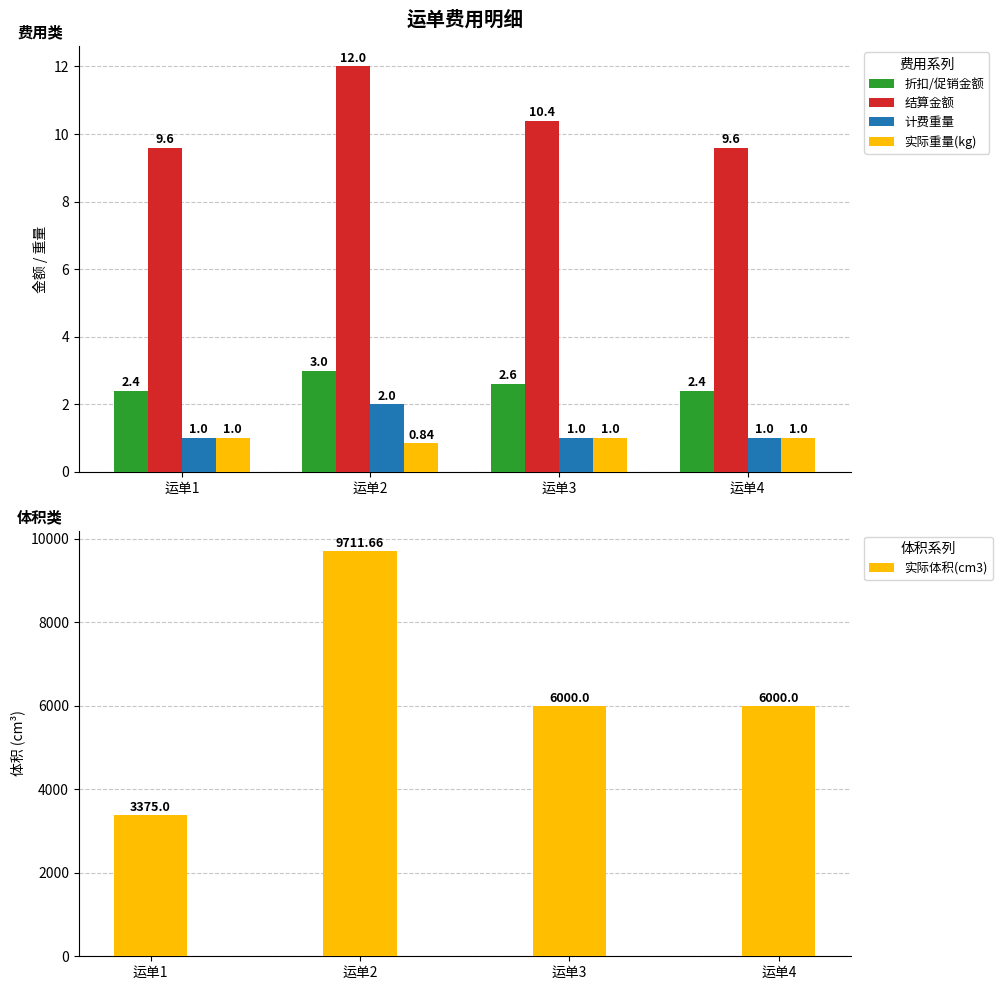

Reading left to right, extract all data points from this chart.

折扣/促销金额: 2.4	3.0	2.6	2.4
结算金额: 9.6	12.0	10.4	9.6
计费重量: 1.0	2.0	1.0	1.0
实际重量(kg): 1.0	0.8	1.0	1.0
实际体积(cm3): 3375.0	9711.7	6000.0	6000.0